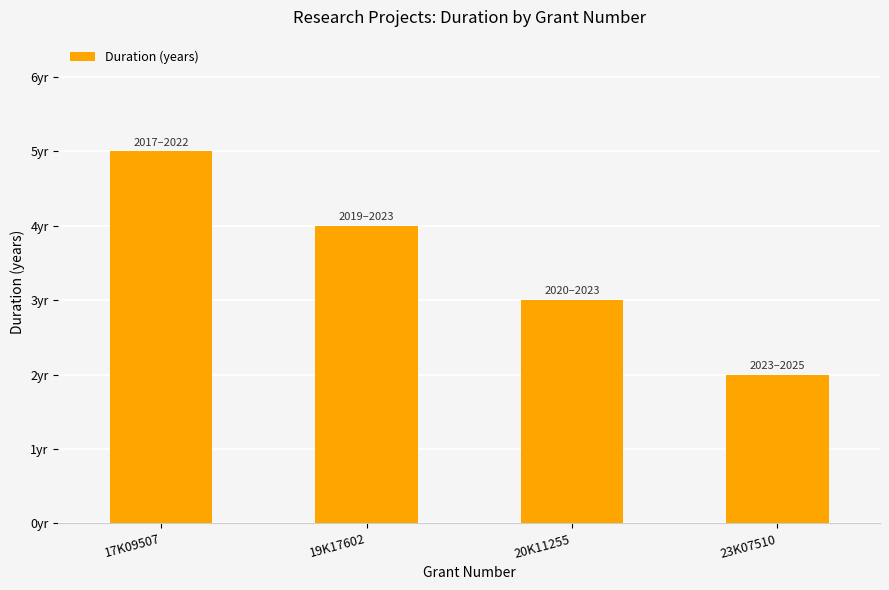

What is the change in value from 17K09507 to 19K17602?

-1